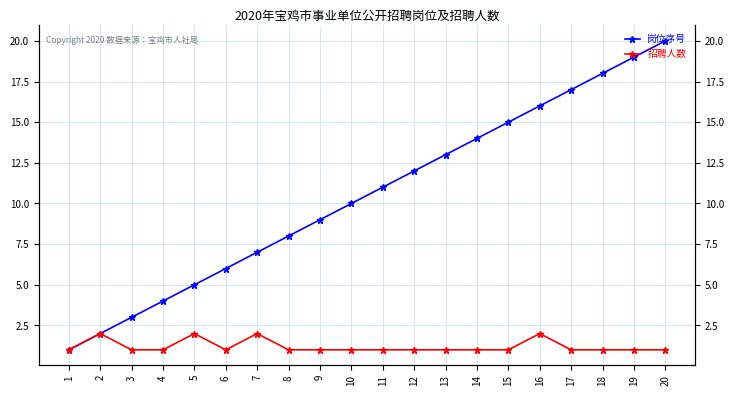

Which series has the widest spread of values?

岗位序号